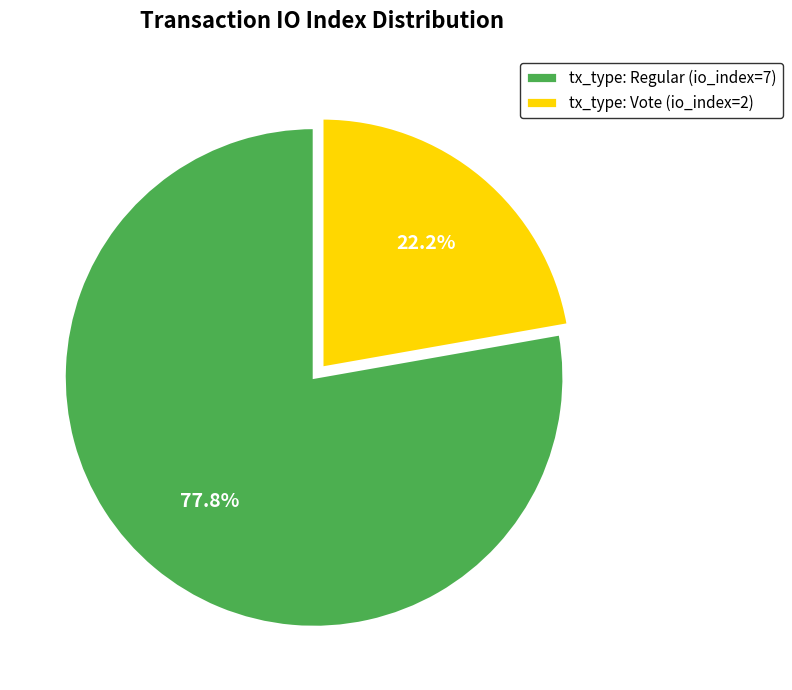

How many segments does this pie chart have?

2